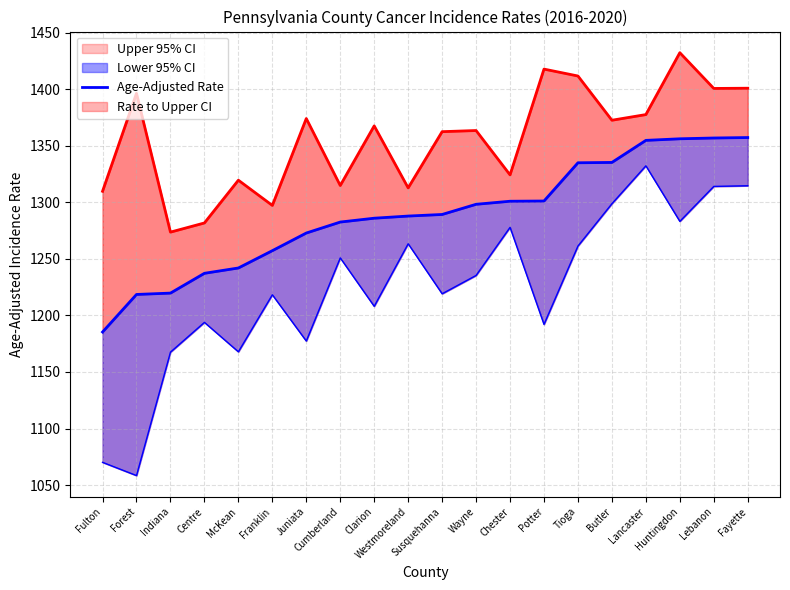

Rank the categories by value from lowest to highest.

Fulton, Forest, Indiana, Centre, McKean, Franklin, Juniata, Cumberland, Clarion, Westmoreland, Susquehanna, Wayne, Chester, Potter, Tioga, Butler, Lancaster, Huntingdon, Lebanon, Fayette